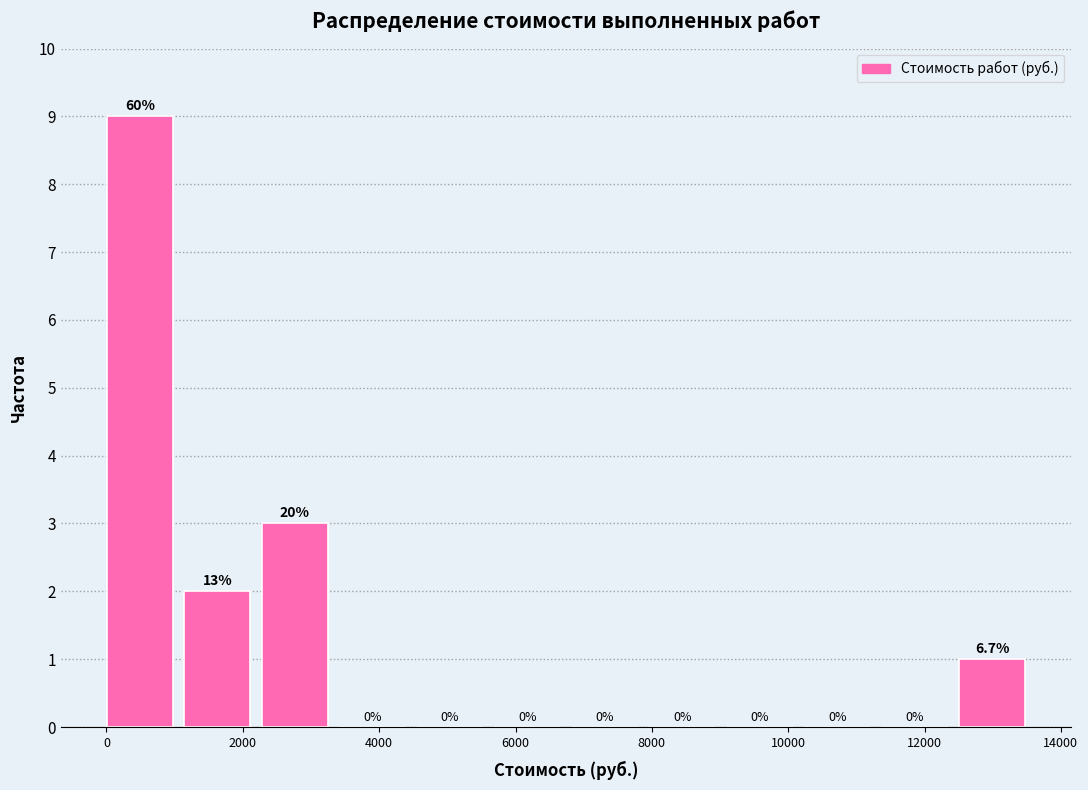

Which range on the x-axis has the tallest bar?

0 to 1200